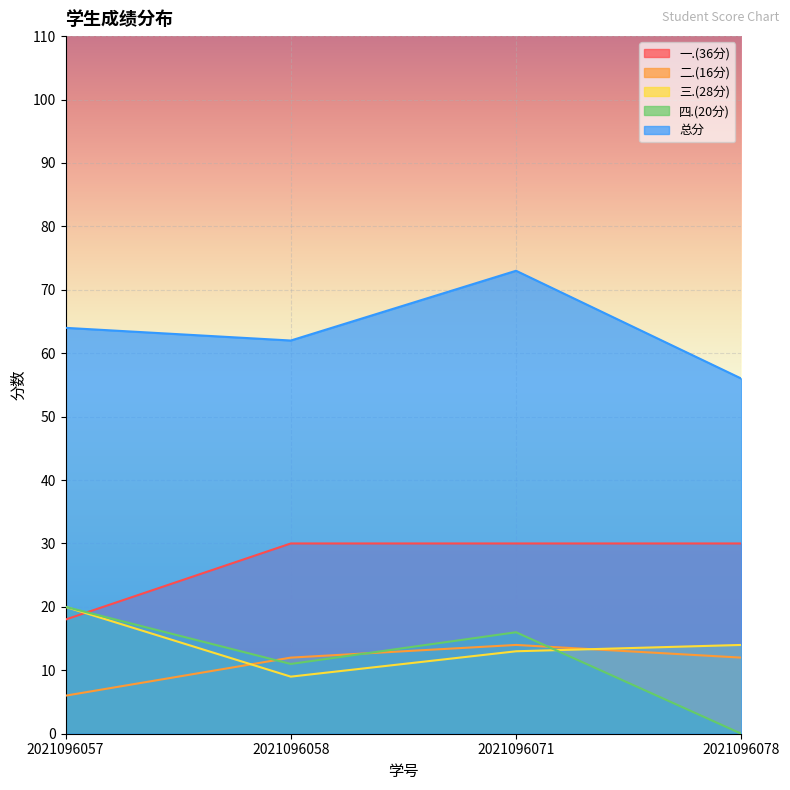

What are all the series names shown in the legend?

一.(36分), 二.(16分), 三.(28分), 四.(20分), 总分